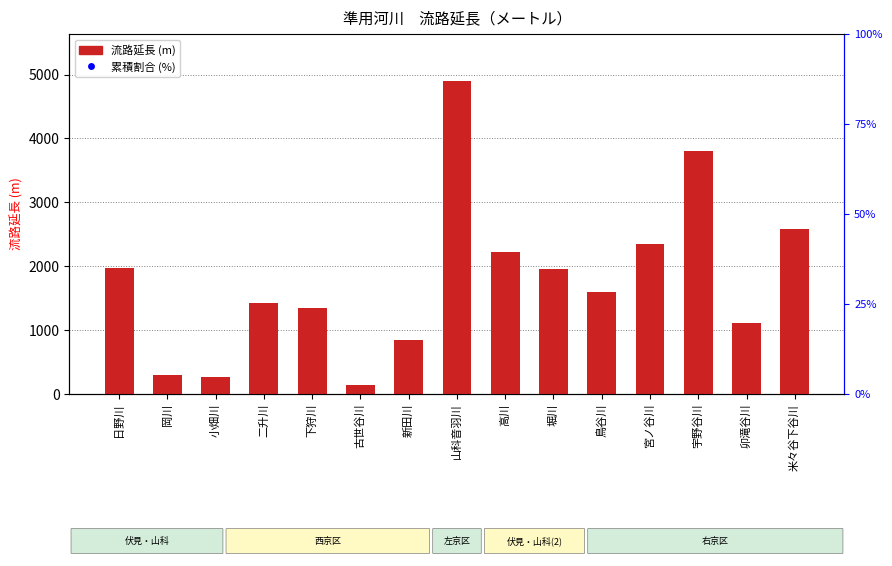

At how many categories does at least one series exceed 148?

15